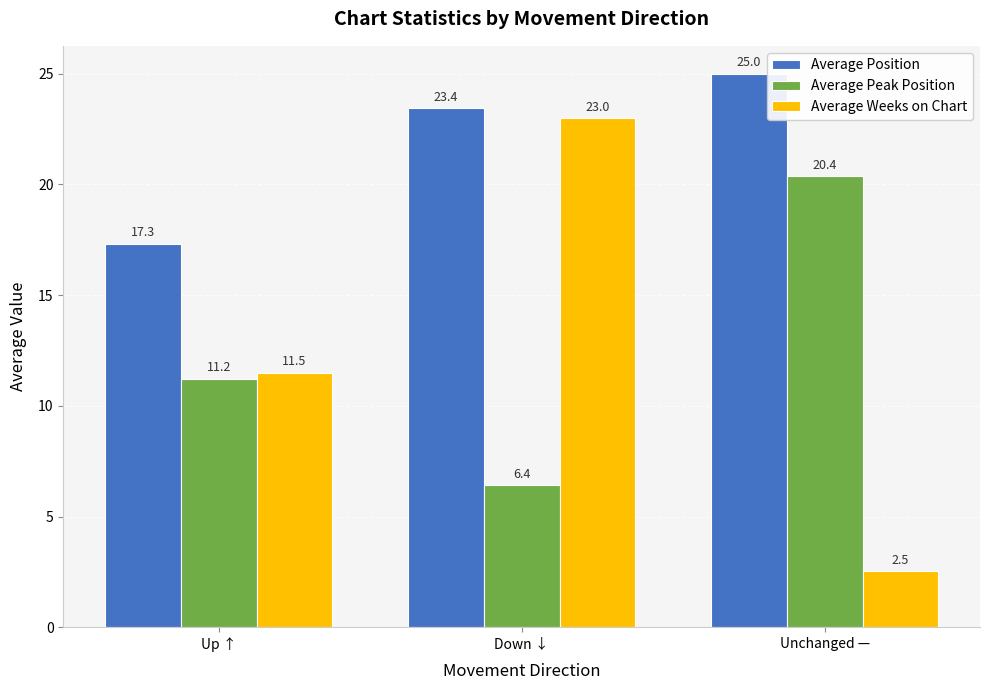

What is the greatest value displayed?

25.0